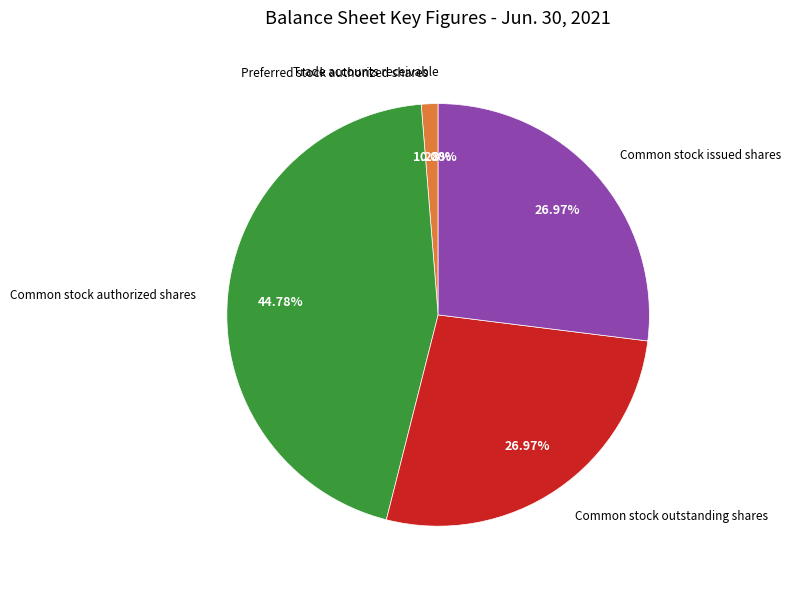

Does any single category account for the majority?

No